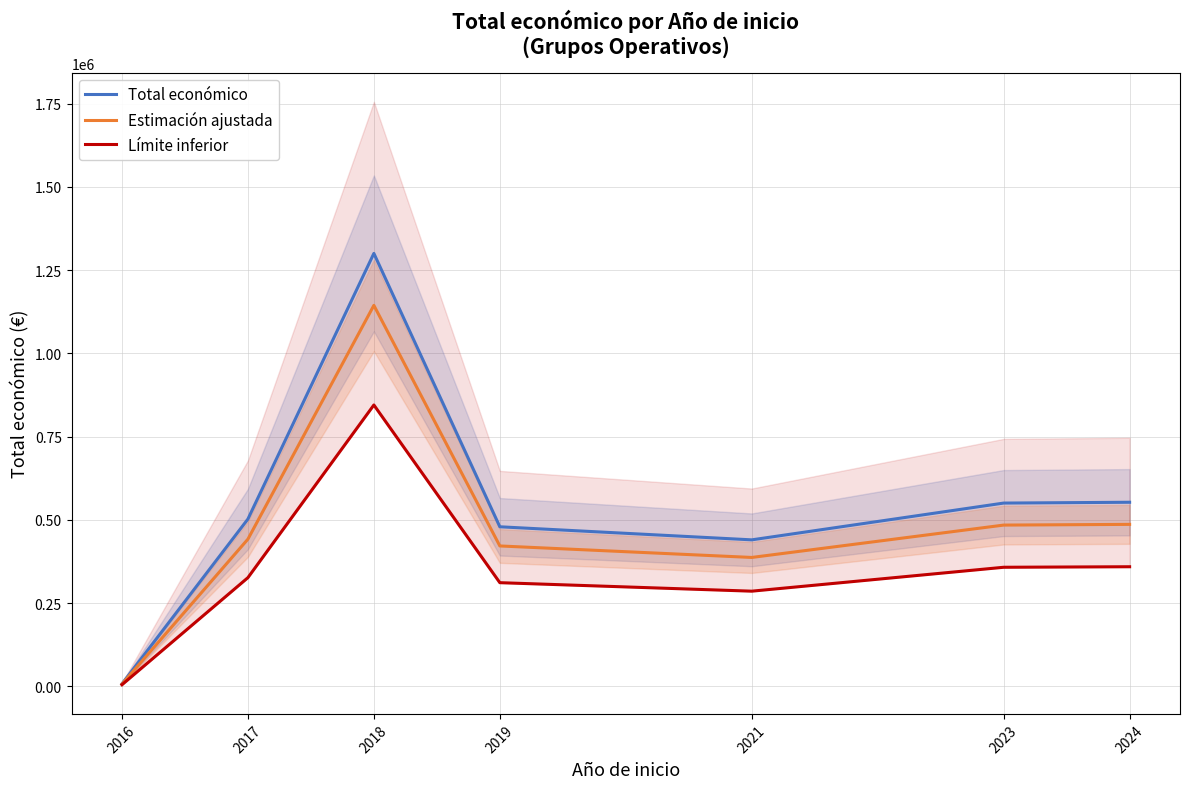

What is the highest value of the Límite inferior series?

845325.0